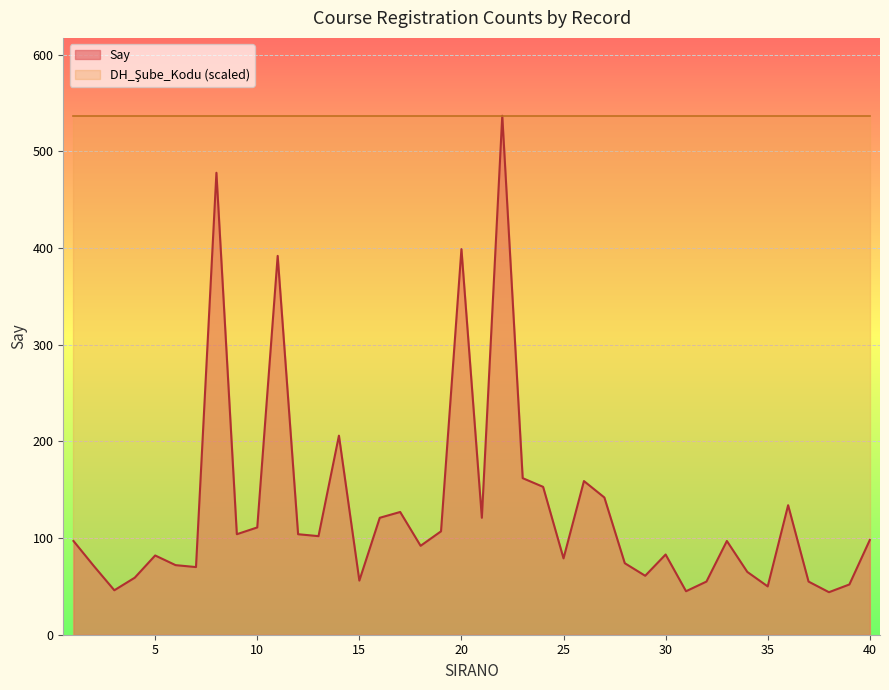

Is it true that the value at 16 is 178?

False